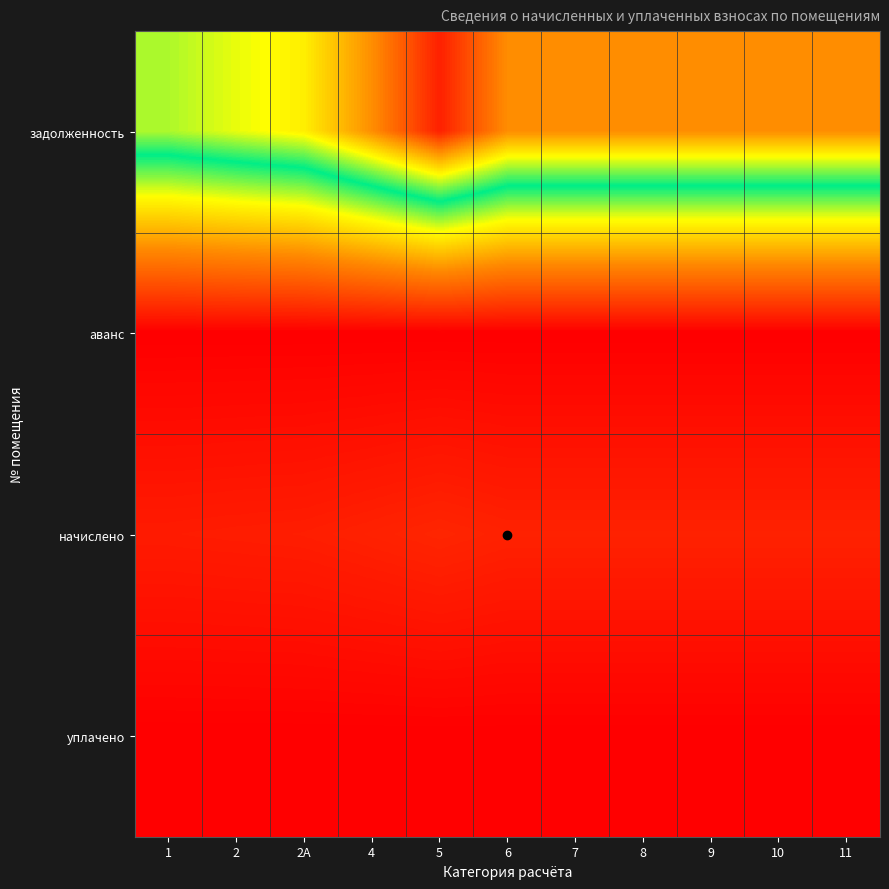

How many series are shown in this chart?

4